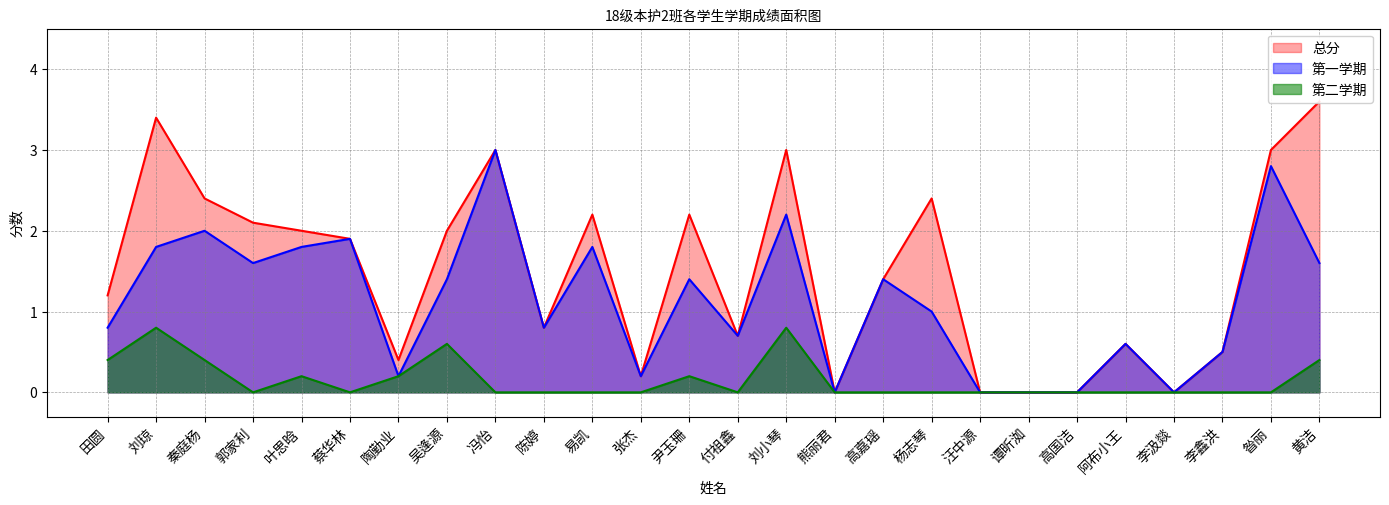

What is the difference between the second highest and minimum values in the 总分 series?

3.4